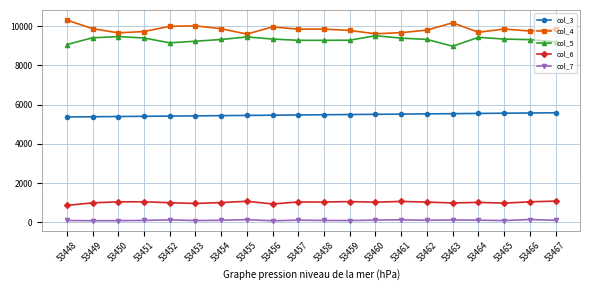

At which label does col_5 first exceed 9329?

53449